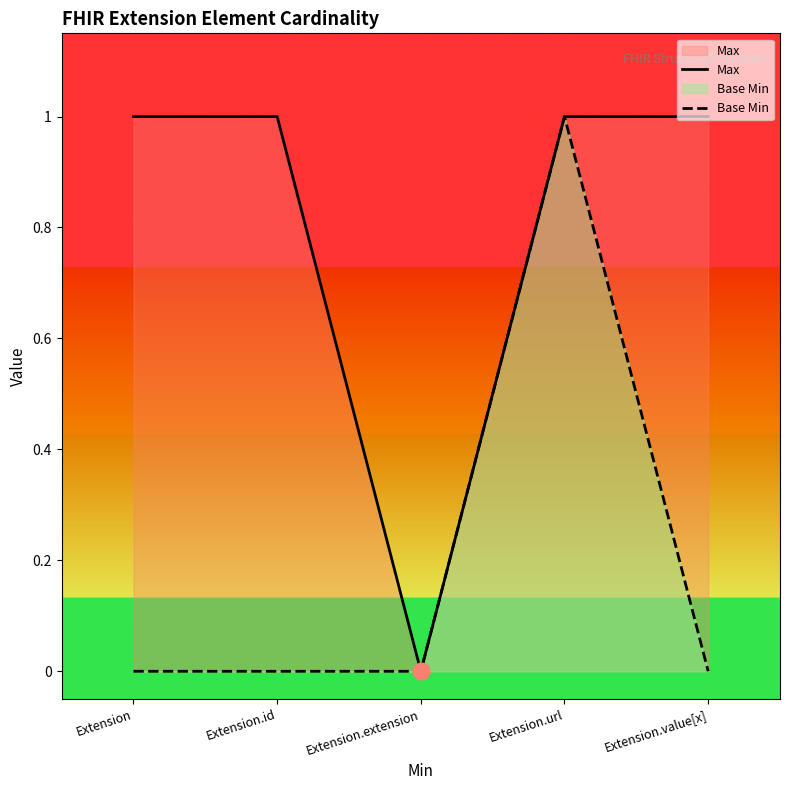

The value of Max at Extension.extension is 0. True or false?

True